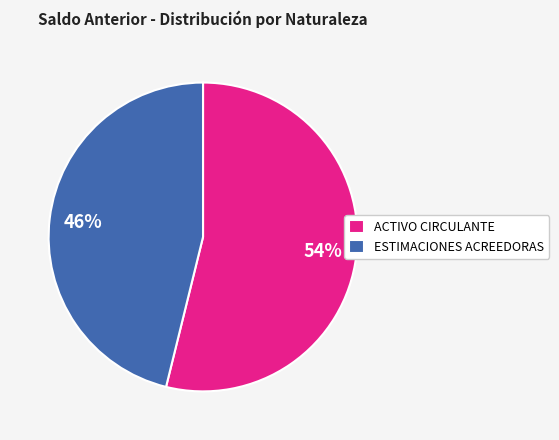

Is it true that ACTIVO CIRCULANTE is 54% of the pie?

True